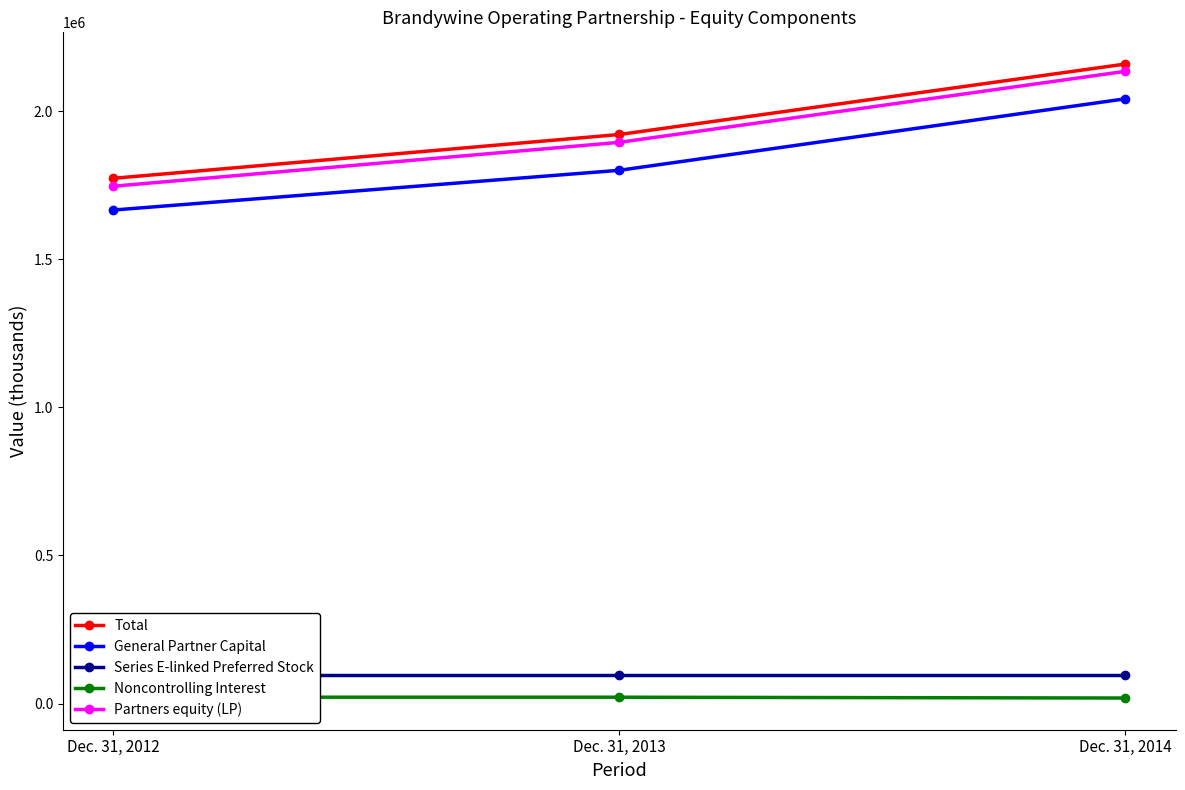

Is this an area chart (filled region under the line)?

No